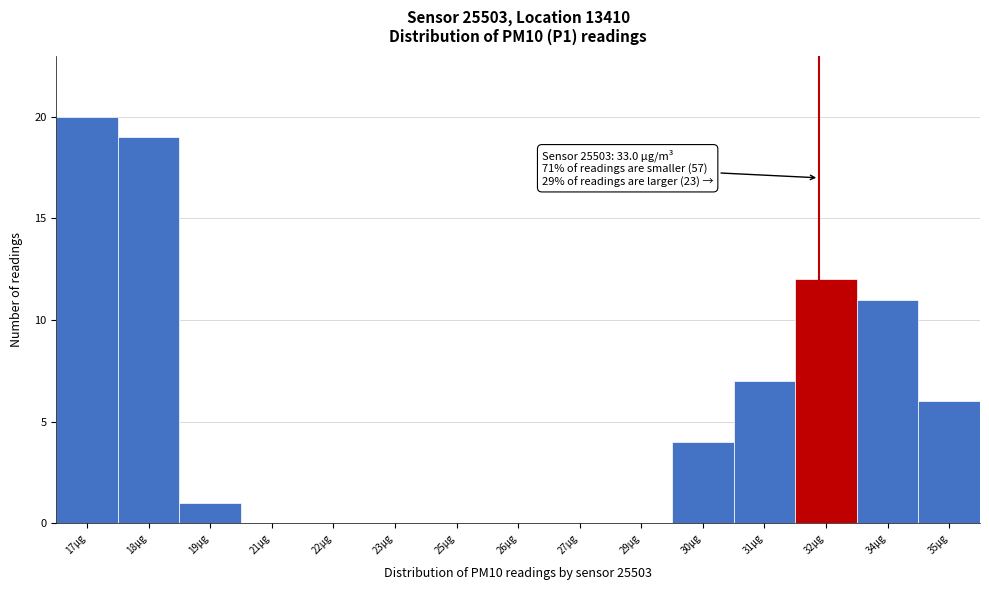

Reading right to left, list all the values displayed in this chart.

35µg=6	34µg=11	32µg=12	31µg=7	30µg=4	29µg=0	27µg=0	26µg=0	25µg=0	23µg=0	22µg=0	21µg=0	19µg=1	18µg=19	17µg=20